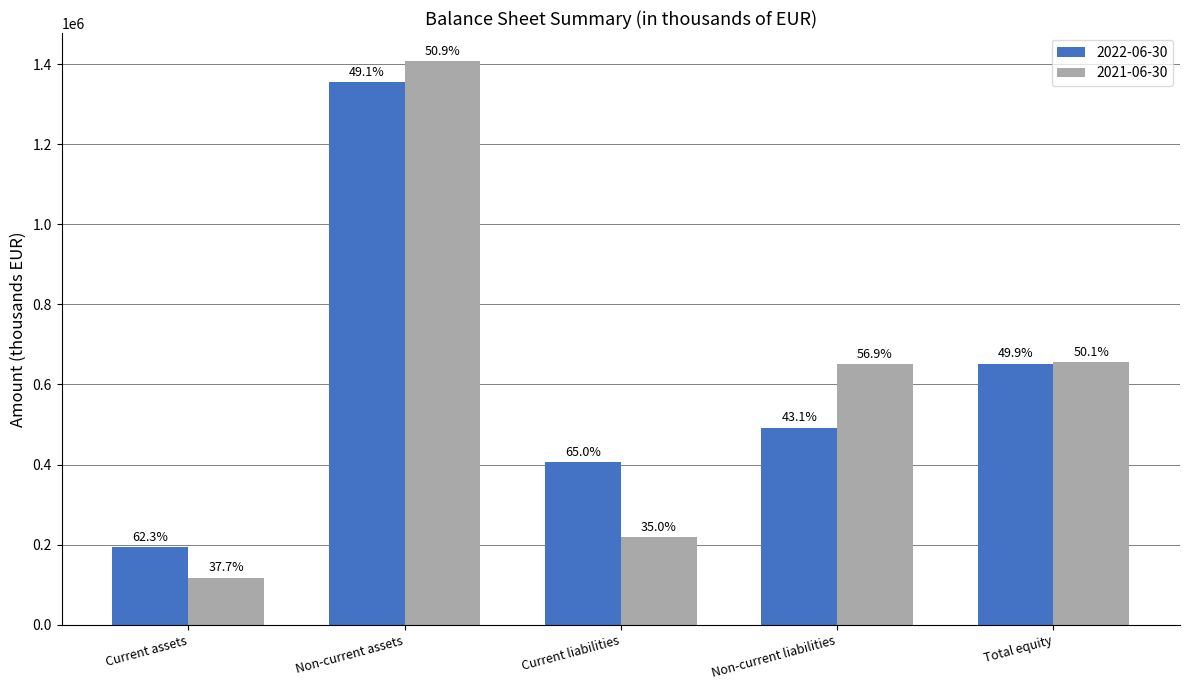

Is it true that 2021-06-30 equals 1407074 at Non-current assets?

True